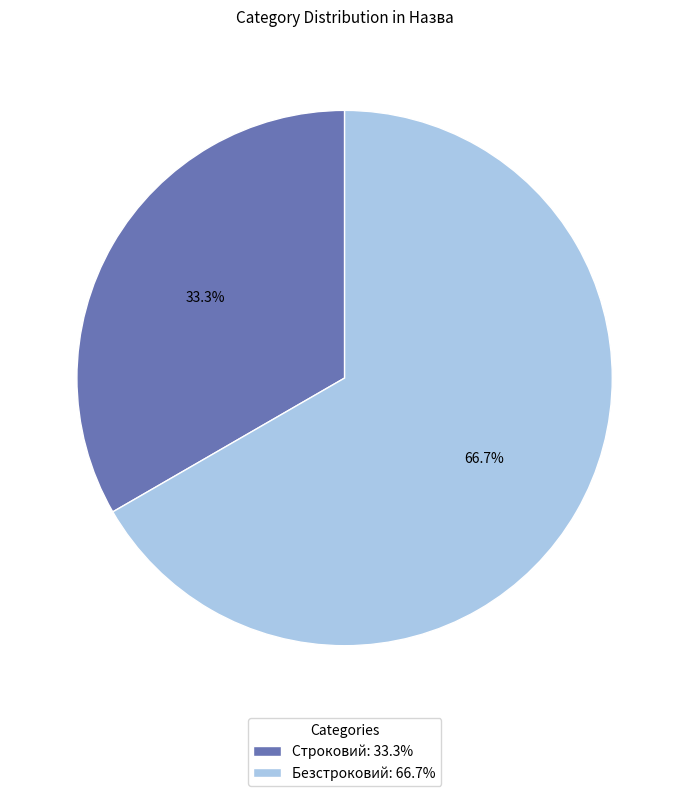

True or false: Строковий accounts for 33% of the total.

True